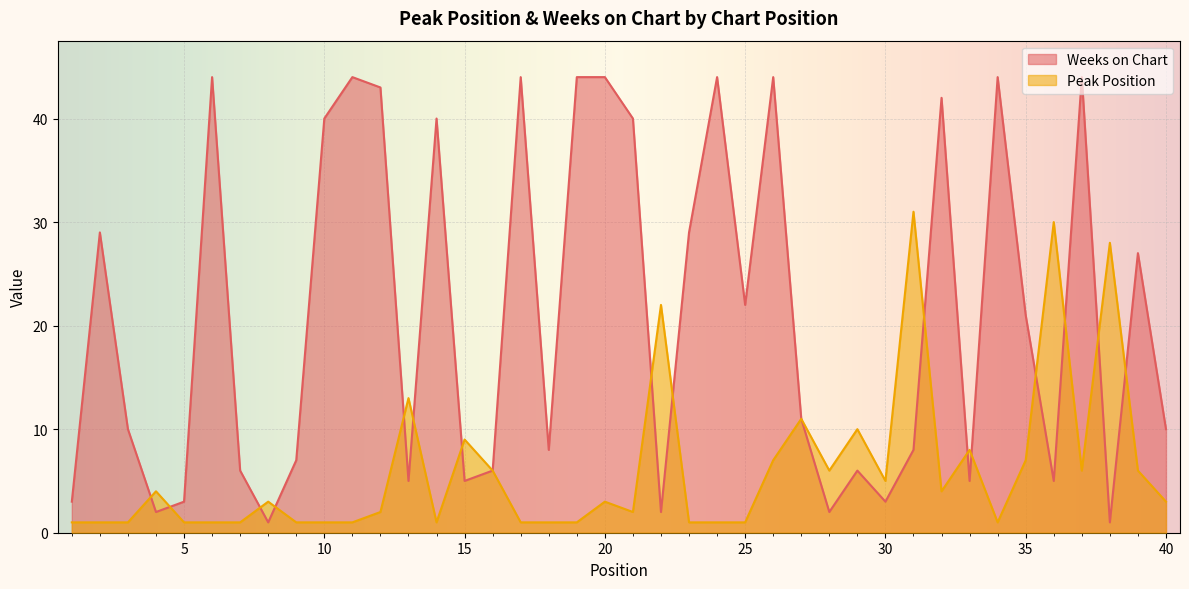

What is the value of the Weeks on Chart point at the 7th from the left?

6